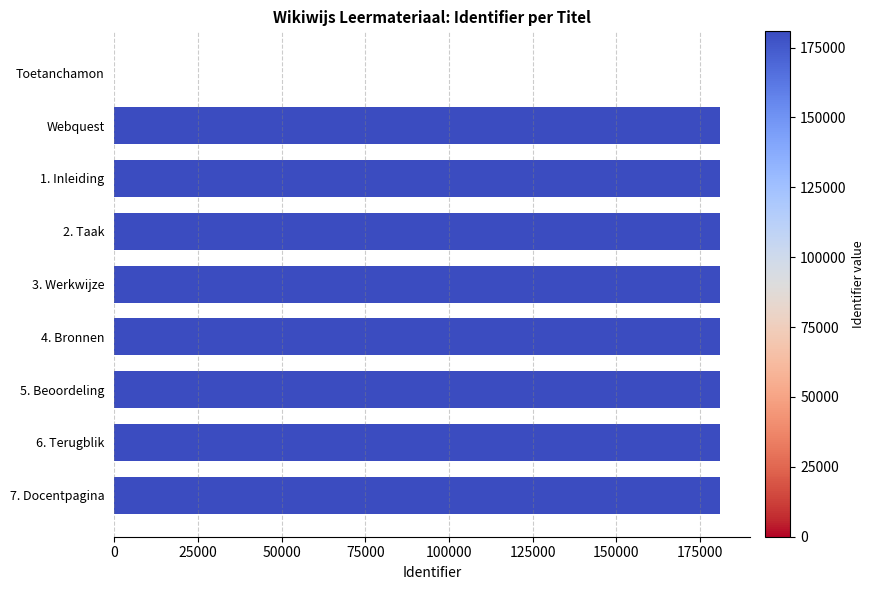

Approximately how many times larger is the value at 7. Docentpagina compared to 6. Terugblik?

1.0